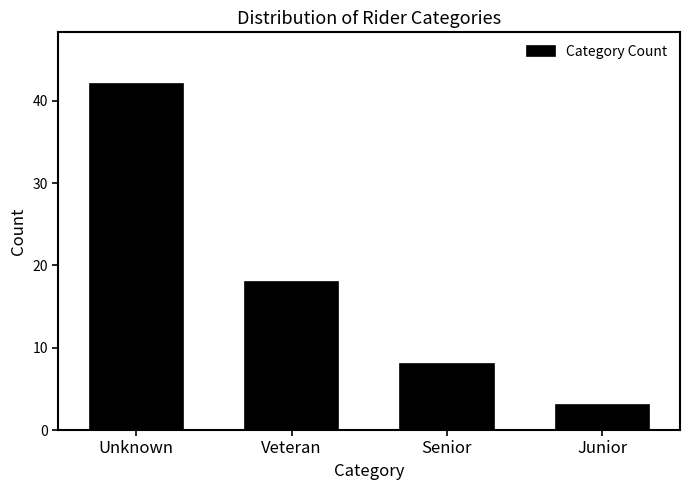

Reading right to left, extract all data points from this chart.

Junior=3	Senior=8	Veteran=18	Unknown=42